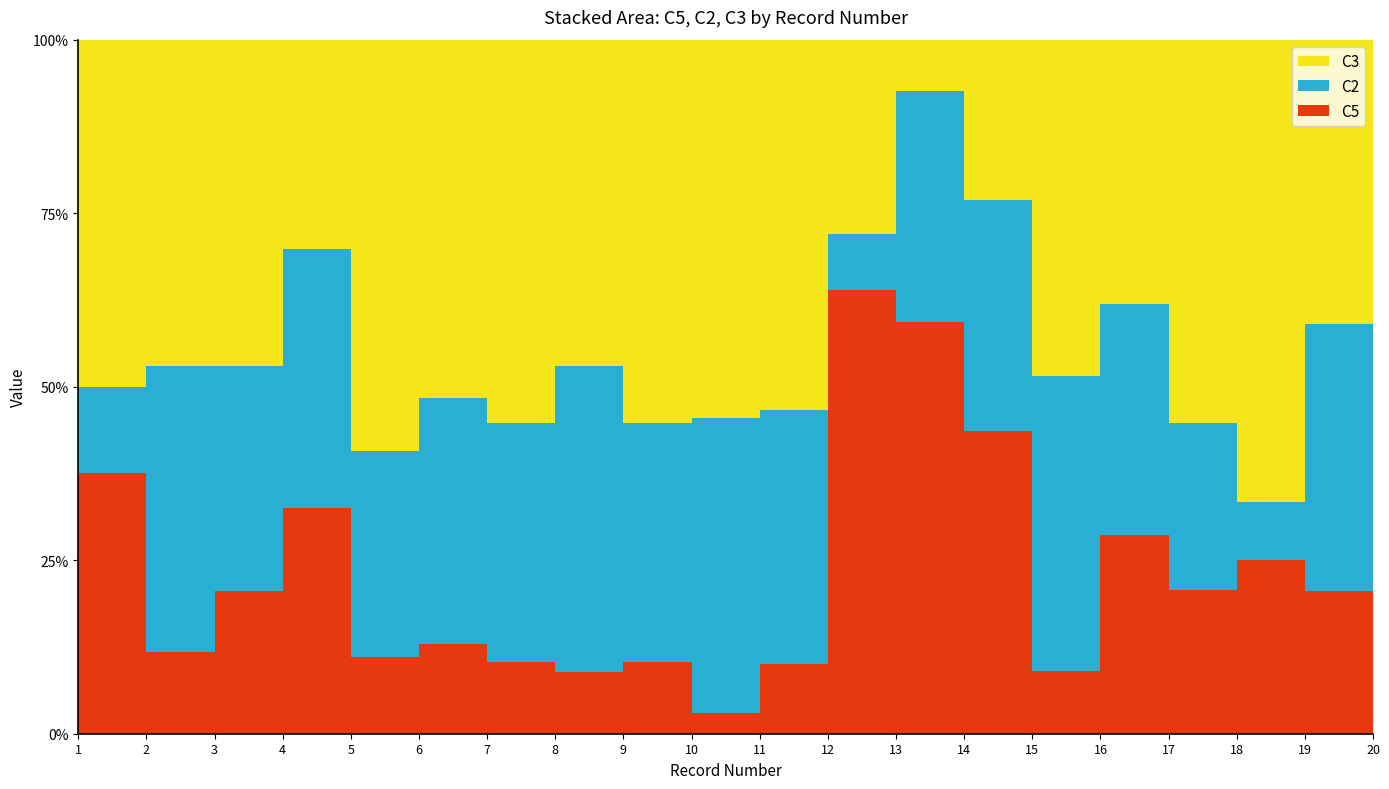

Reading left to right, transcribe all the data shown in this chart.

C5: 1=12	2=4	3=7	4=14	5=3	6=4	7=3	8=3	9=3	10=1	11=3	12=16	13=16	14=17	15=3	16=12	17=6	18=6	19=8	20=1
C2: 1=4	2=14	3=11	4=16	5=8	6=11	7=10	8=15	9=10	10=14	11=11	12=2	13=9	14=13	15=14	16=14	17=7	18=2	19=15	20=15
C3: 1=16	2=16	3=16	4=13	5=16	6=16	7=16	8=16	9=16	10=18	11=16	12=7	13=2	14=9	15=16	16=16	17=16	18=16	19=16	20=16